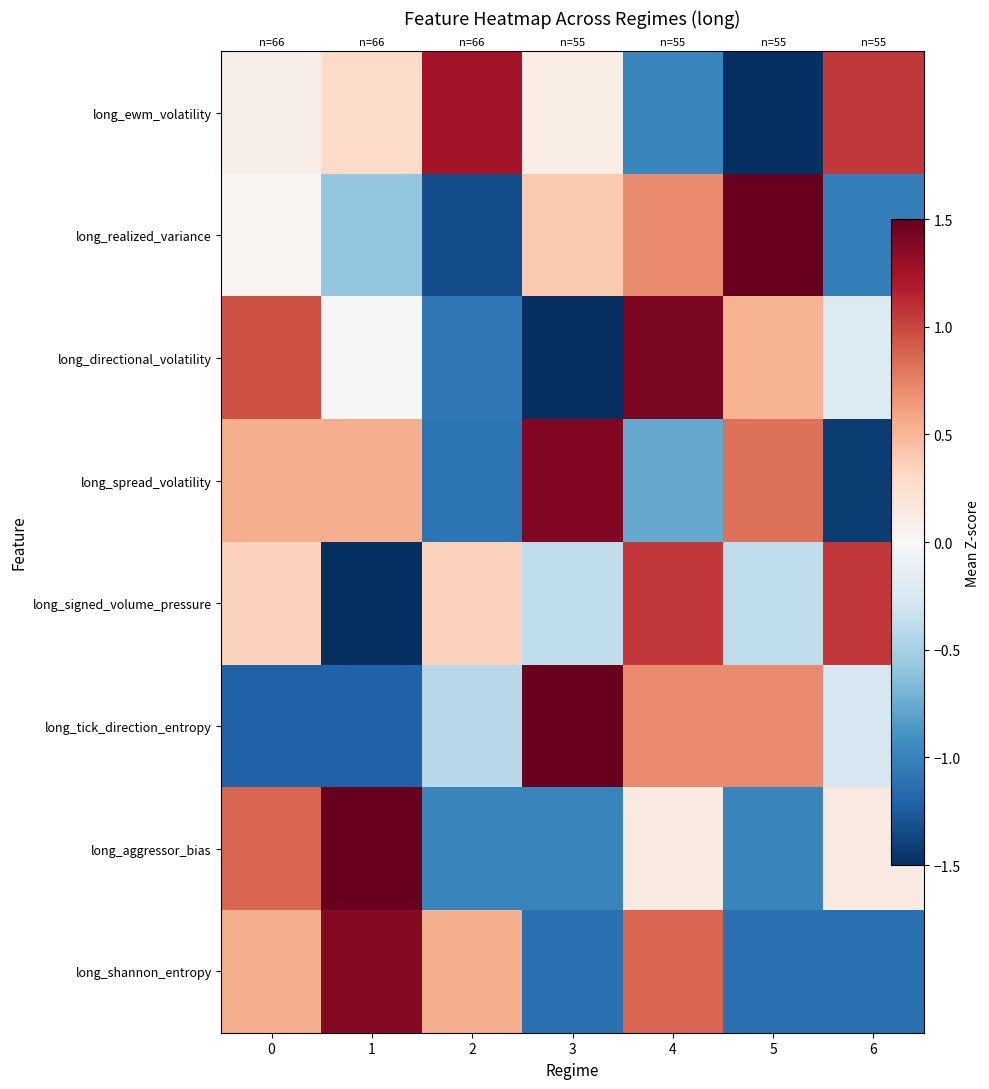

The value of long_shannon_entropy at 6 is -0.7. True or false?

False